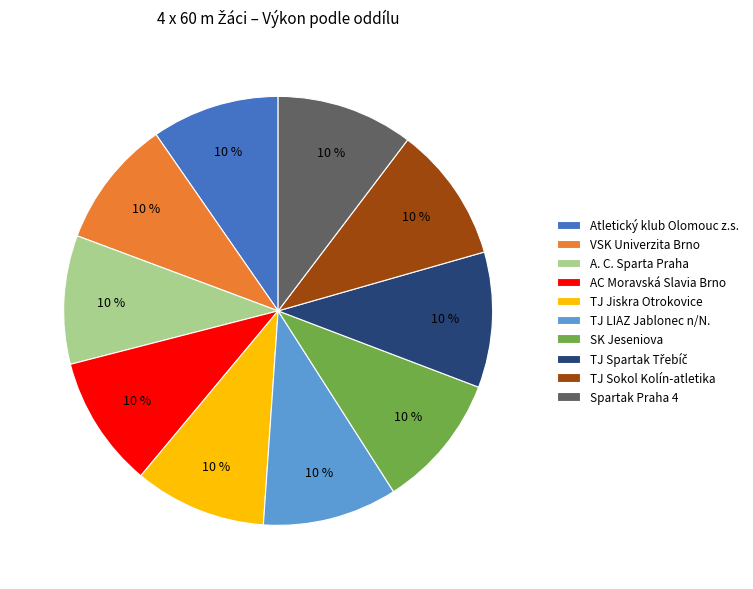

Approximately how many times larger is the value at TJ Jiskra Otrokovice compared to Spartak Praha 4?

1.0